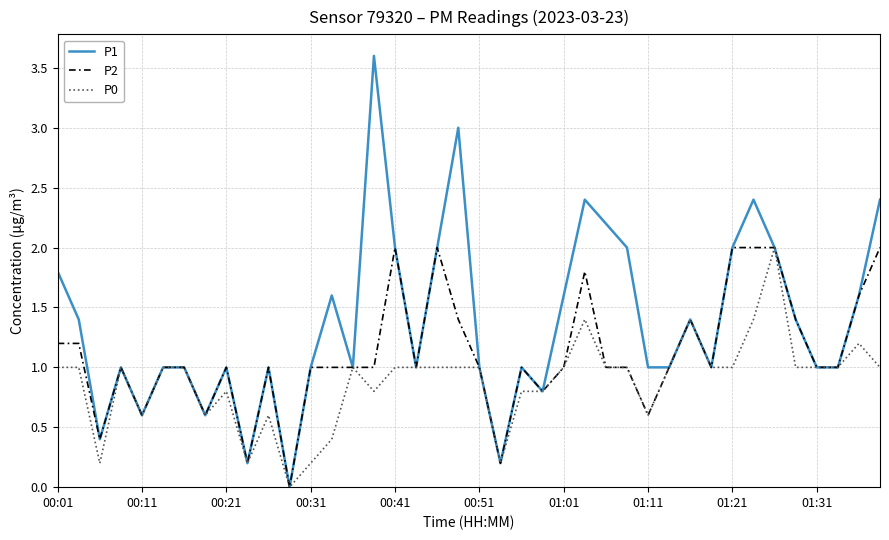

What are all the series names shown in the legend?

P1, P2, P0